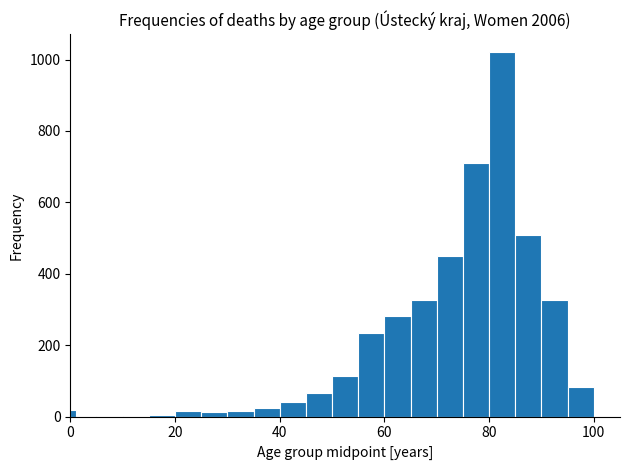

Around what value on the x-axis is the tallest bar? Give the approximate position of its centre, as read against the axis.

82